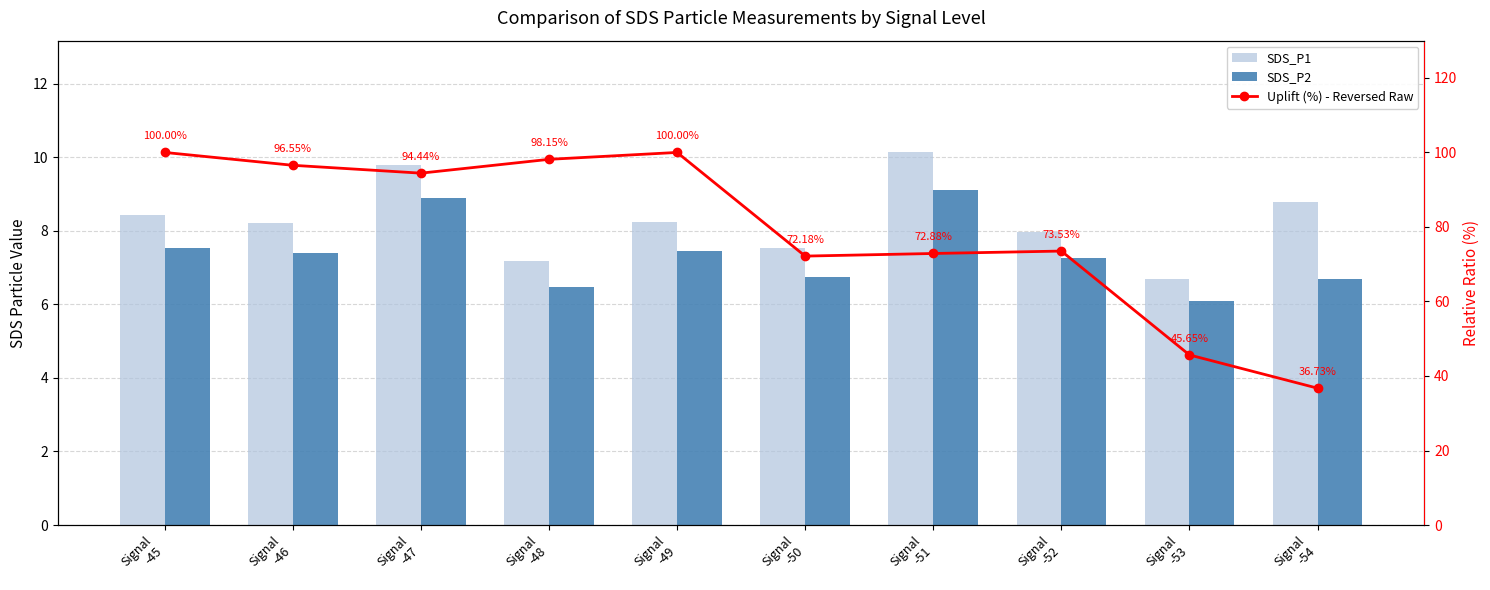

Count the number of data series in this chart.

3